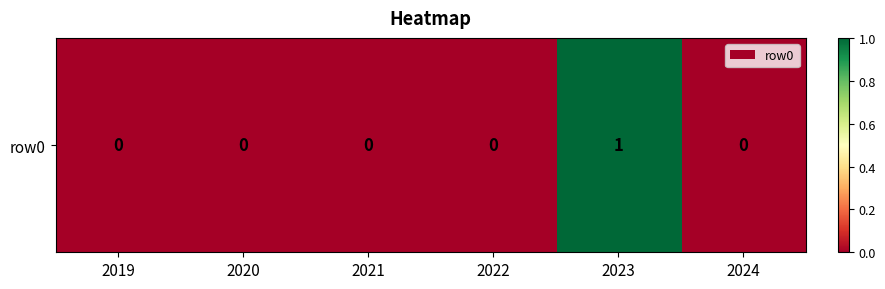

Read the value at 2023.

1